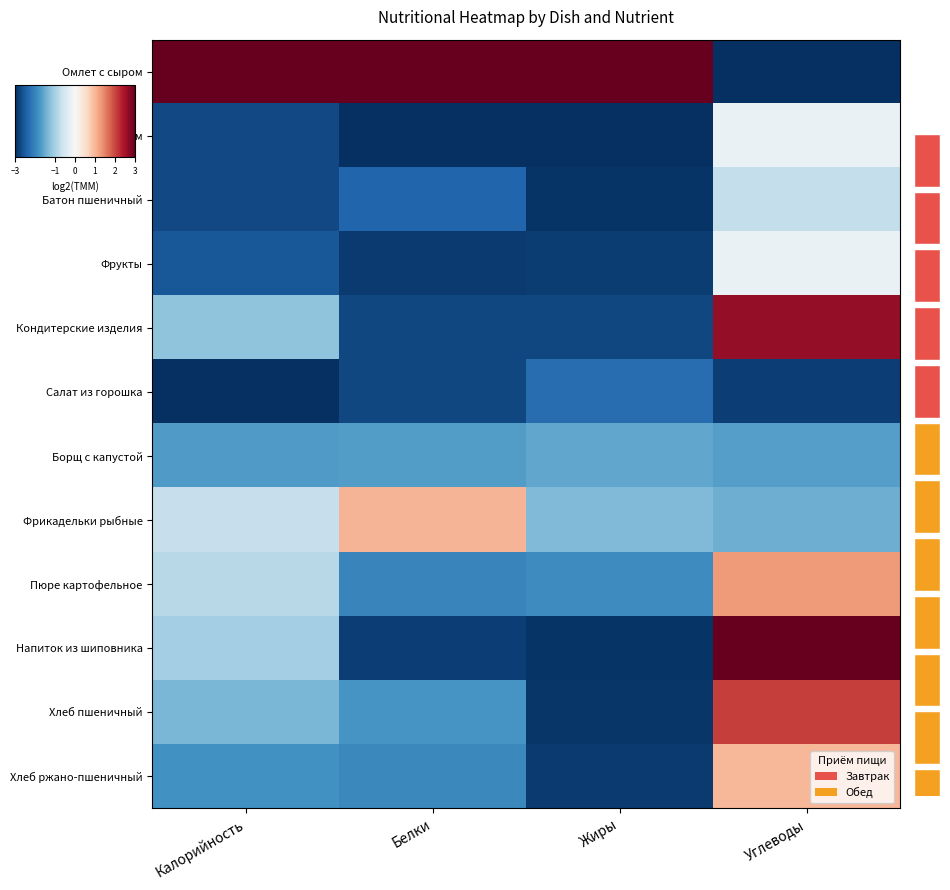

What is the total value across all series at Белки?

-19.9